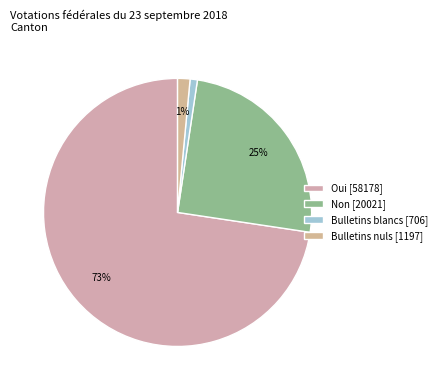

What percentage is the Oui slice, to the nearest percent?

73%